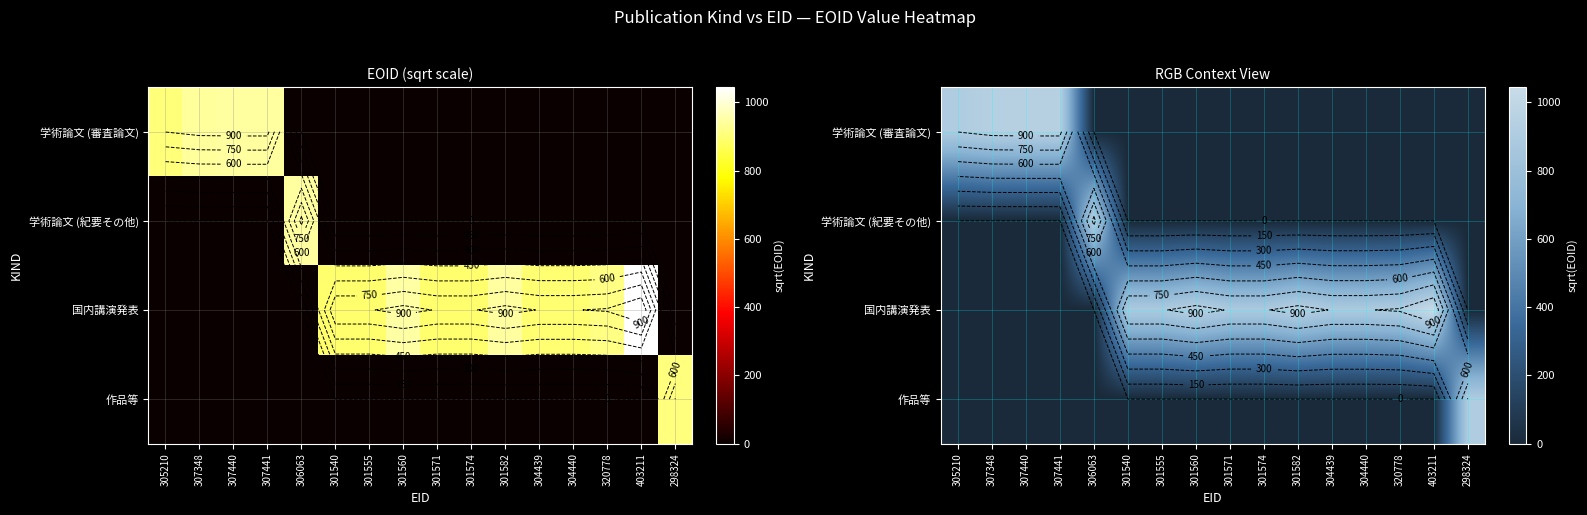

Is it true that 国内講演発表 equals 894.1 at 304439?

True